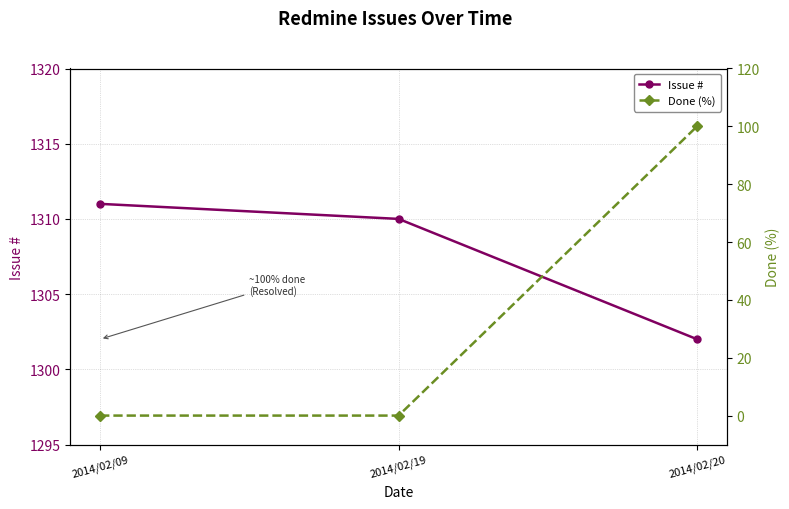

Between 2014/02/09 and 2014/02/19, which series saw the biggest shift?

Issue #